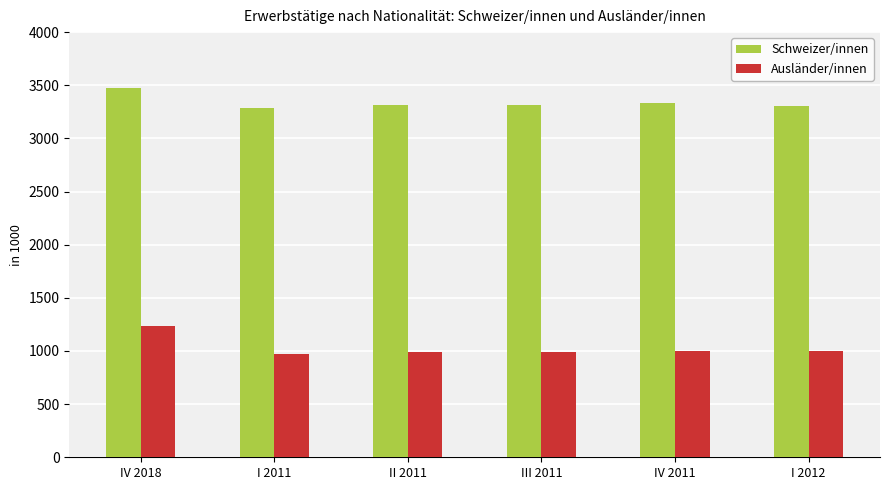

Which series has the largest range (max minus min)?

Ausländer/innen